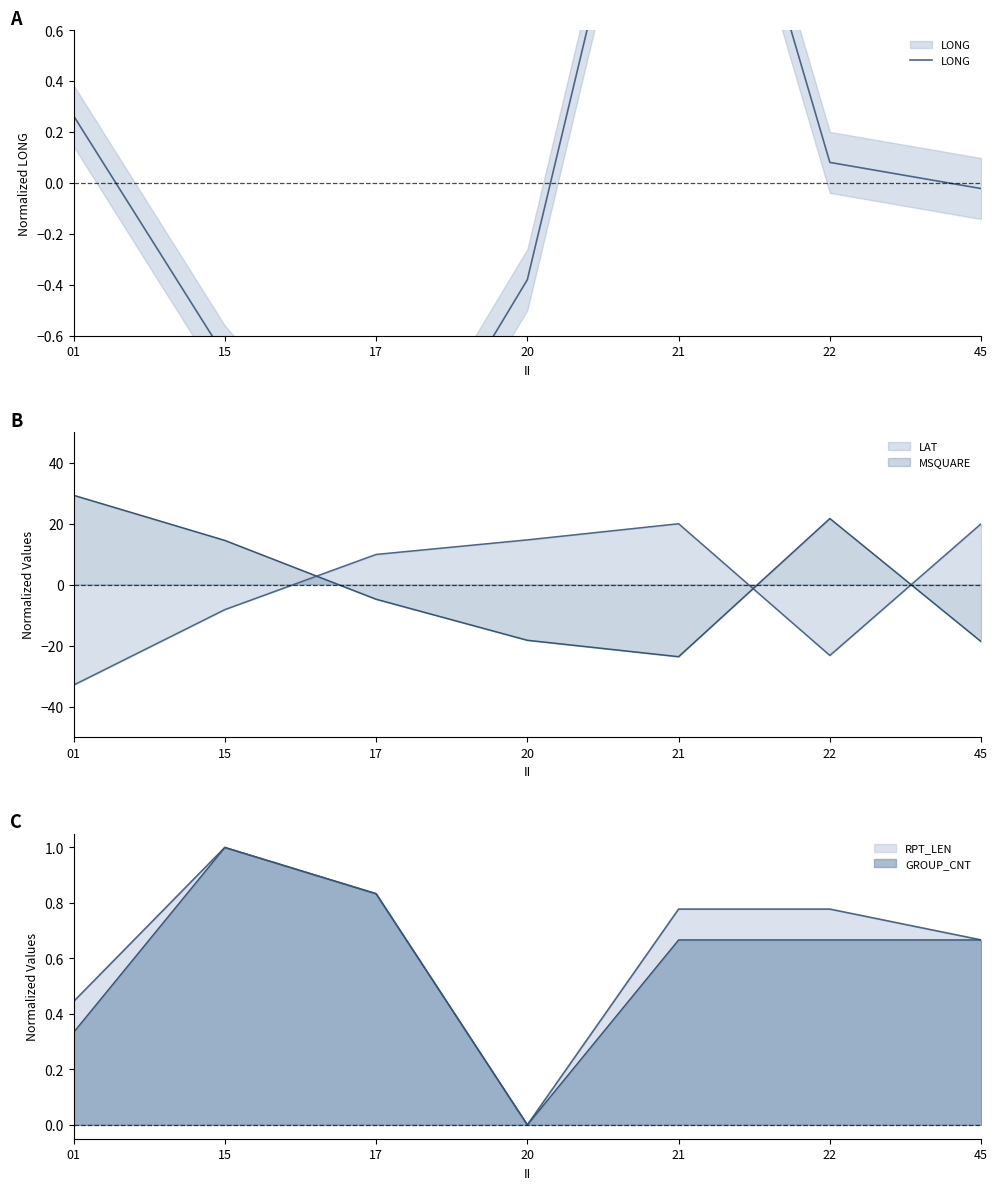

Which label corresponds to the smallest value in the chart?

17